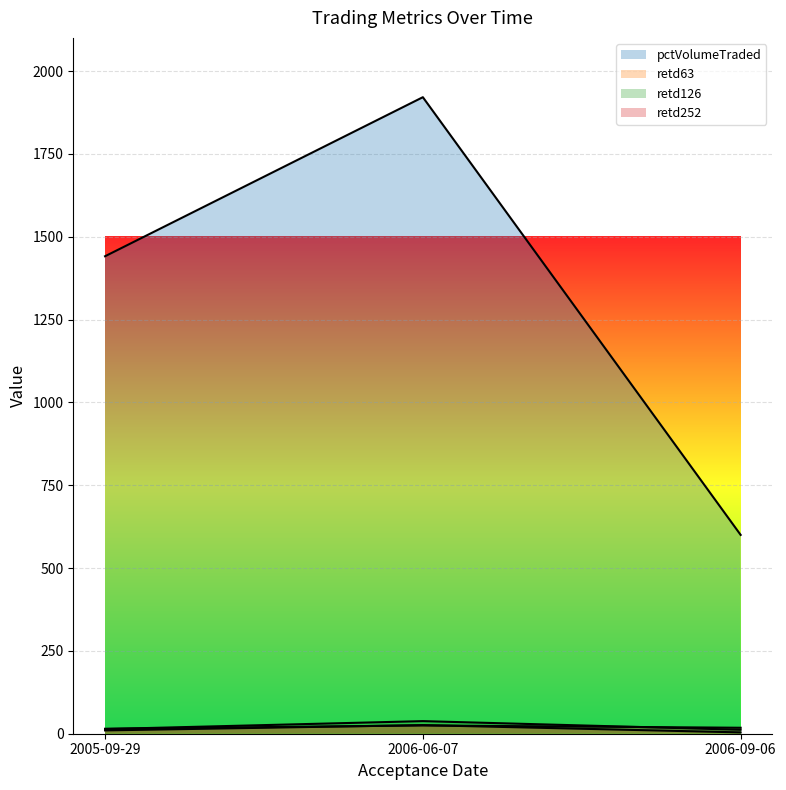

How many lines are shown in the chart?

4